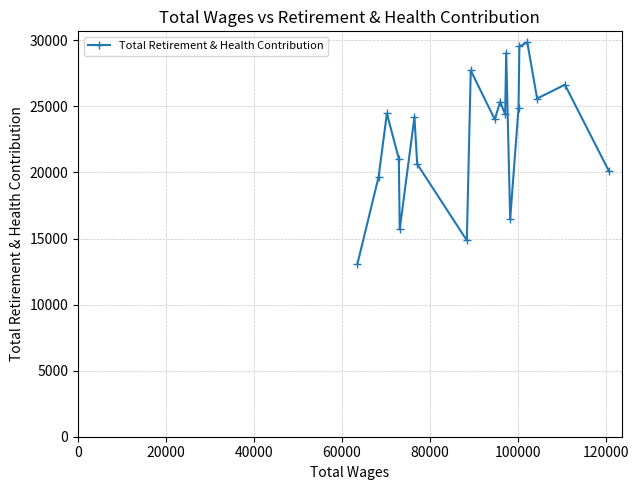

What is the sum of all values?

457291